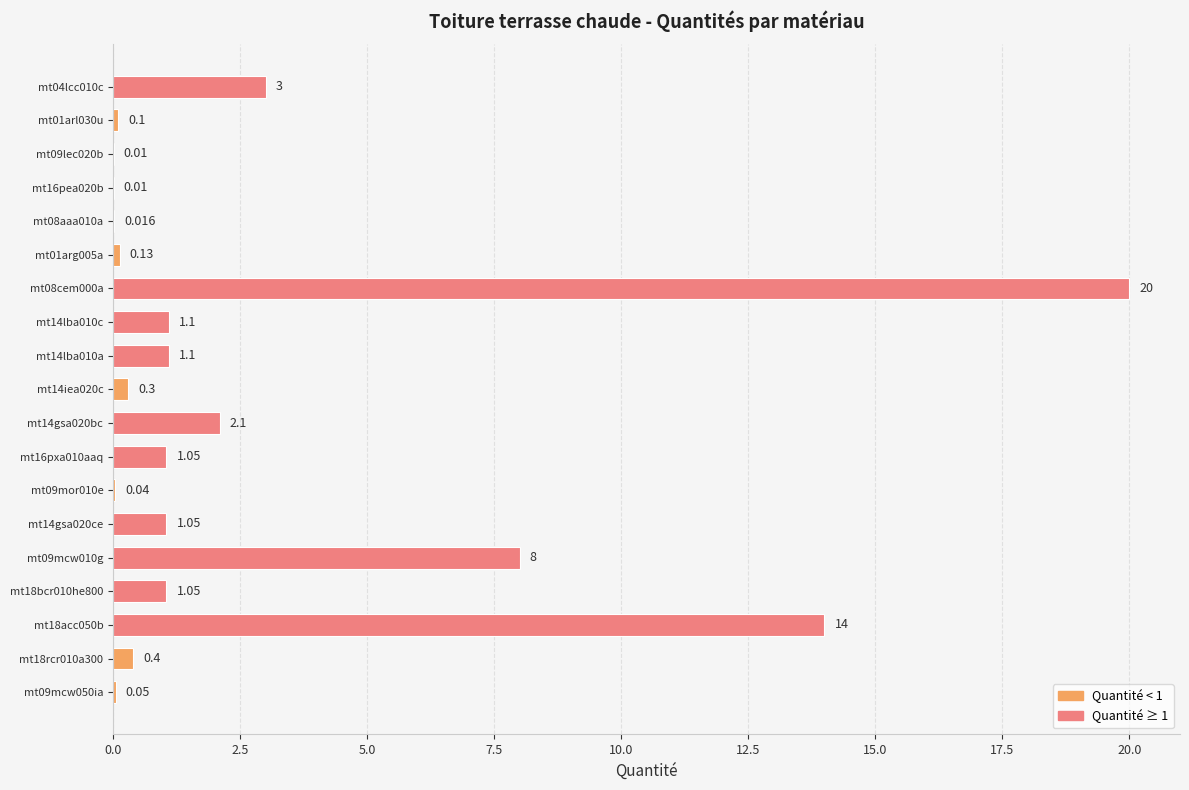

How many distinct data groups are displayed?

1